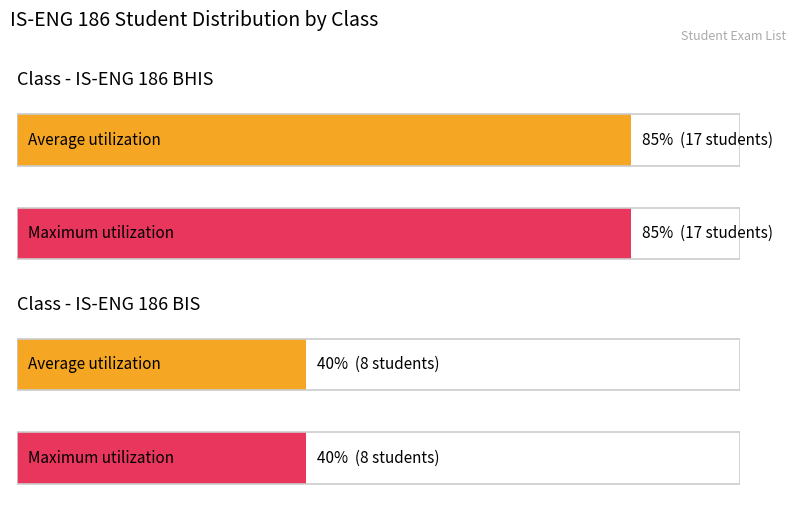

List the series in order of their overall mean, highest first.

Maximum utilization, Average utilization